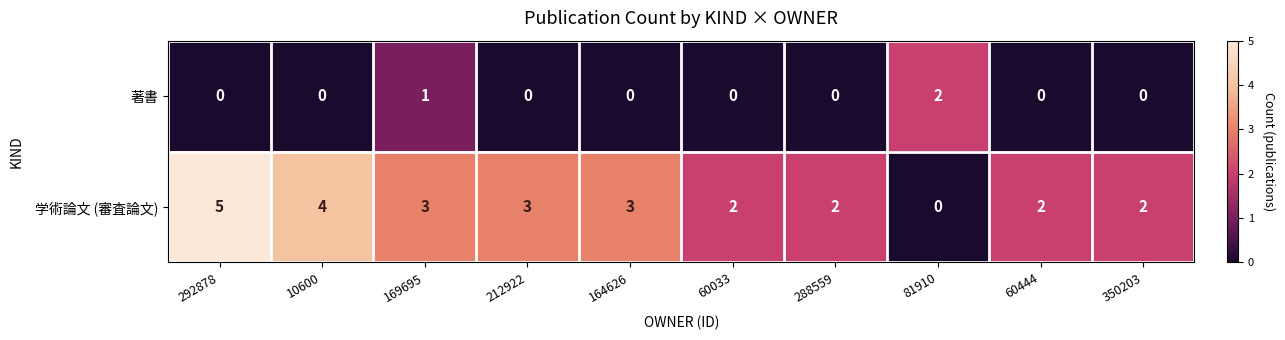

What is the greatest value displayed?

5